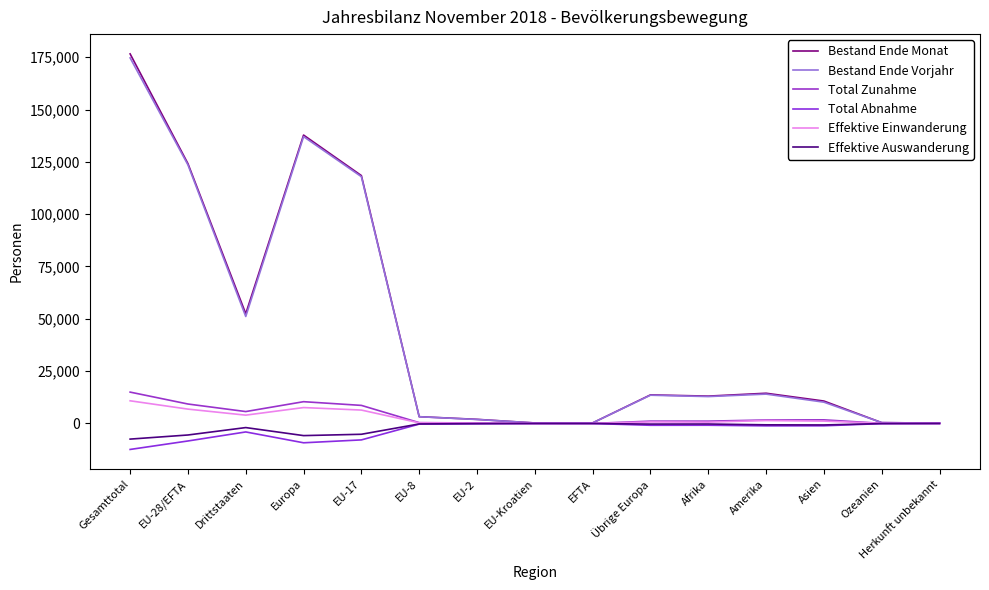

How many lines are shown in the chart?

6